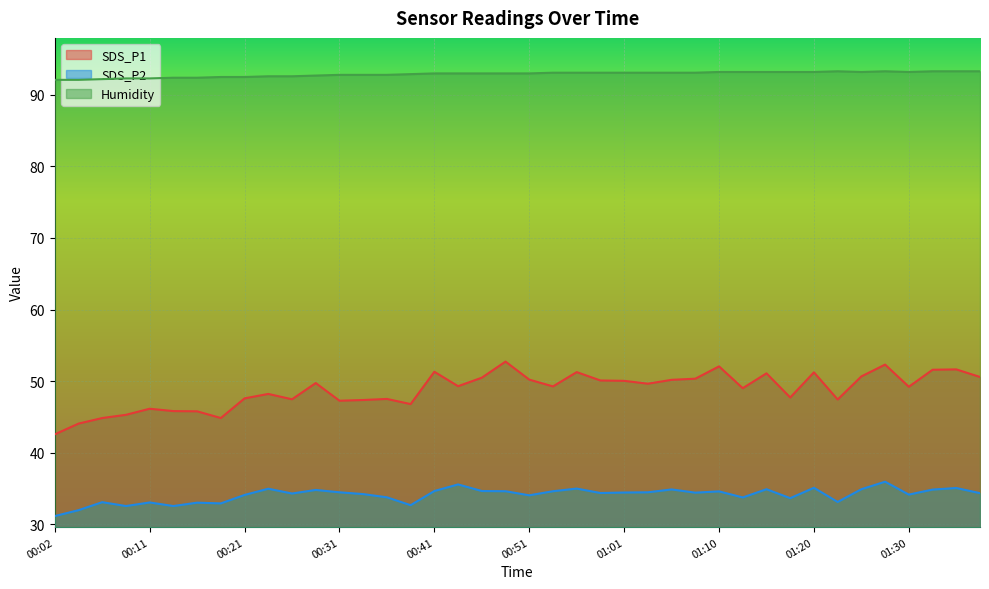

What is the maximum value for SDS_P1?

52.7